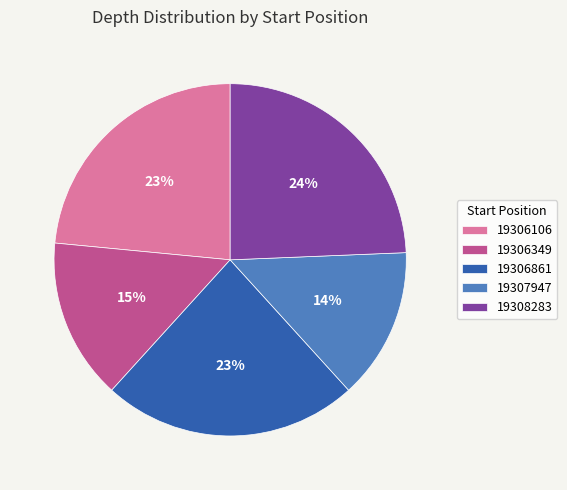

Is it true that 19307947 is 14% of the pie?

True